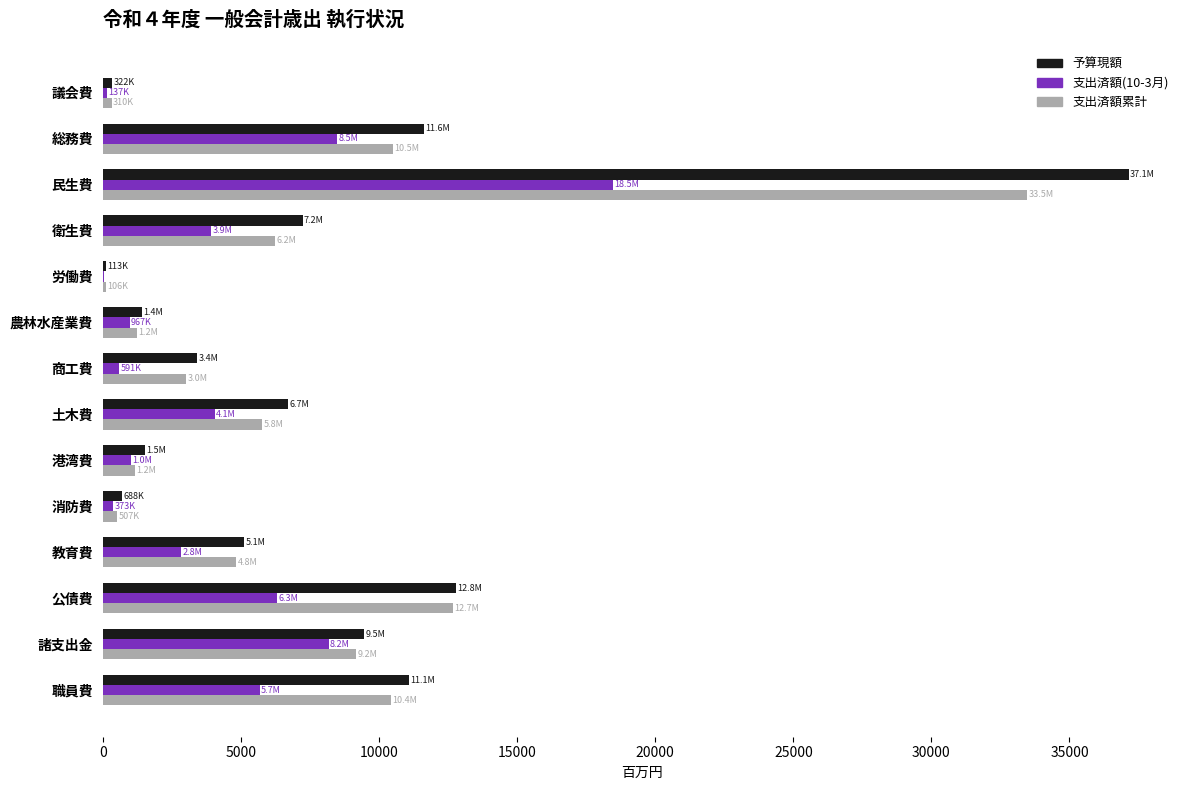

At which category is the sum across all series the highest?

民生費